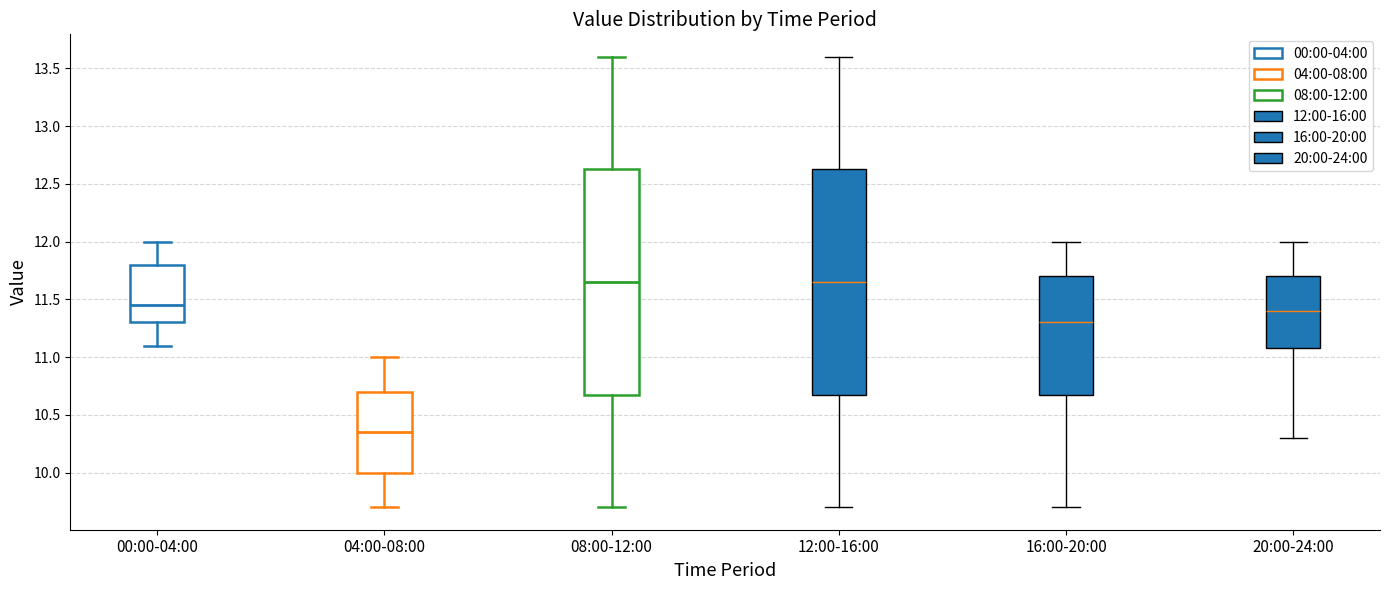

Reading left to right, transcribe this box plot: for each box, give where its median line is, the range the box spans, and where its two whiskers end, as read against the y-axis. The values are not printed on the chart, so give them approximately, as read against the axis.

00:00-04:00: median 11.45, box 11.30 to 11.80, whiskers 11.10 to 12.00
04:00-08:00: median 10.35, box 10.00 to 10.70, whiskers 9.70 to 11.00
08:00-12:00: median 11.65, box 10.70 to 12.65, whiskers 9.70 to 13.60
12:00-16:00: median 11.65, box 10.70 to 12.65, whiskers 9.70 to 13.60
16:00-20:00: median 11.30, box 10.70 to 11.70, whiskers 9.70 to 12.00
20:00-24:00: median 11.40, box 11.10 to 11.70, whiskers 10.30 to 12.00